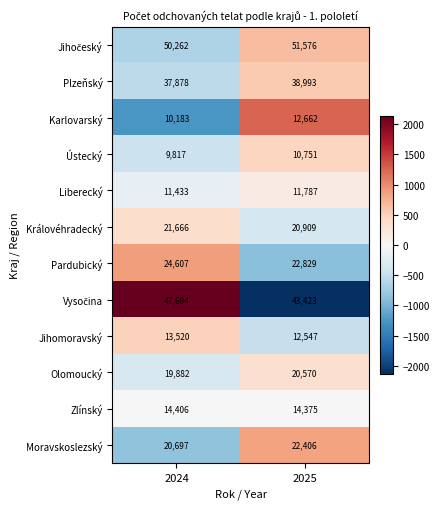

What is the total value across all series at 2025?

282828